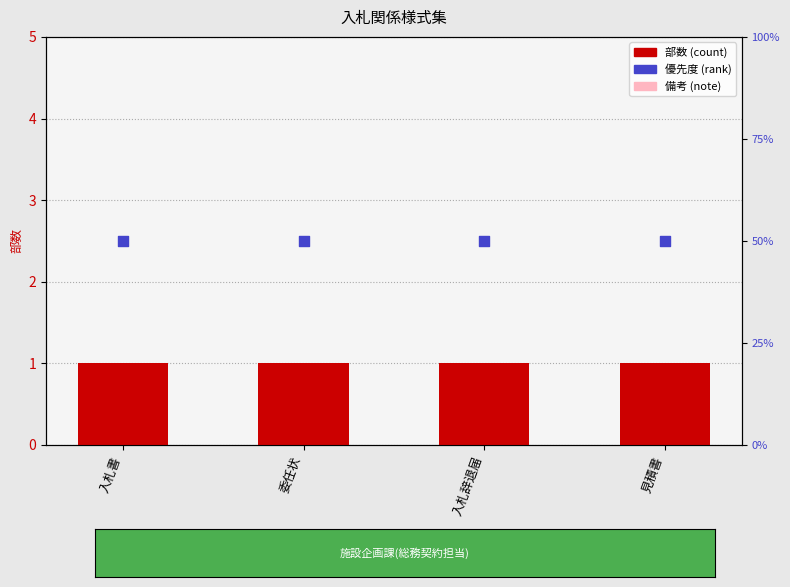

Which series has the widest spread of Y values?

部数 (count)